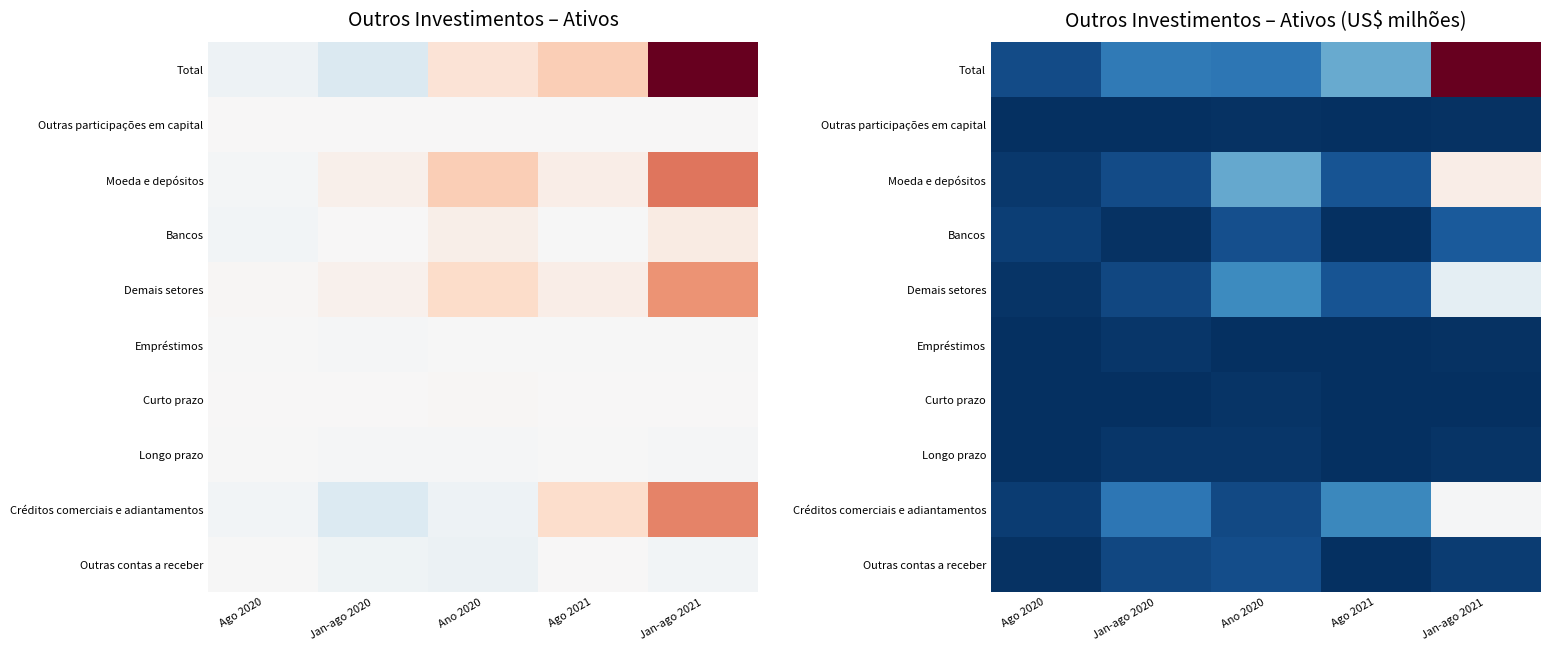

Which series has the largest range (max minus min)?

Total